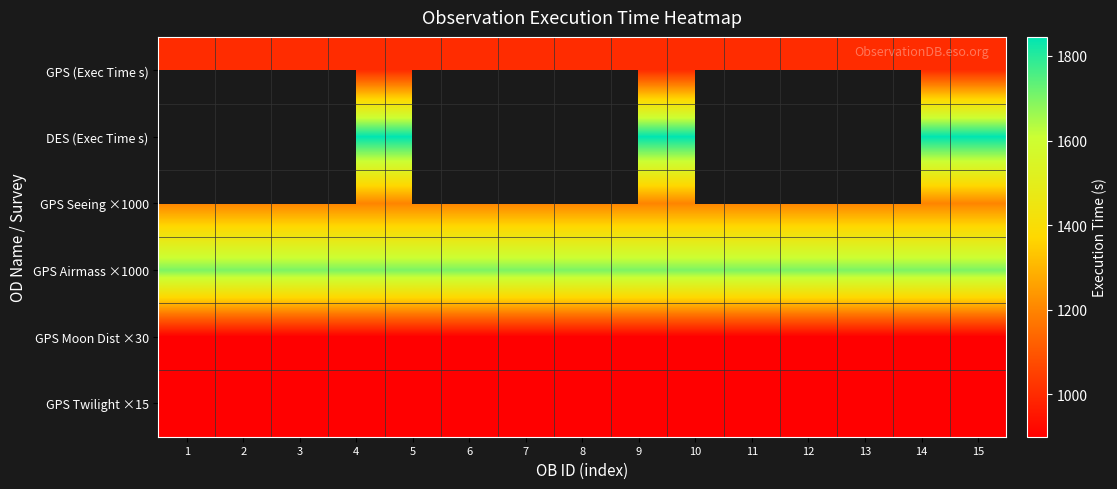

Which has a higher value, 13 or 4?

13